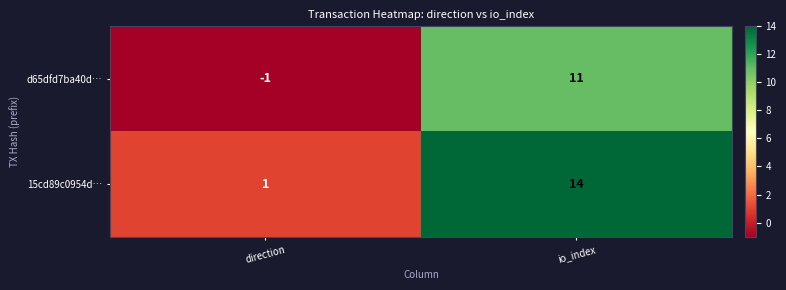

Reading left to right, transcribe all the data shown in this chart.

d65dfd7ba40d…: direction=-1	io_index=11
15cd89c0954d…: direction=1	io_index=14